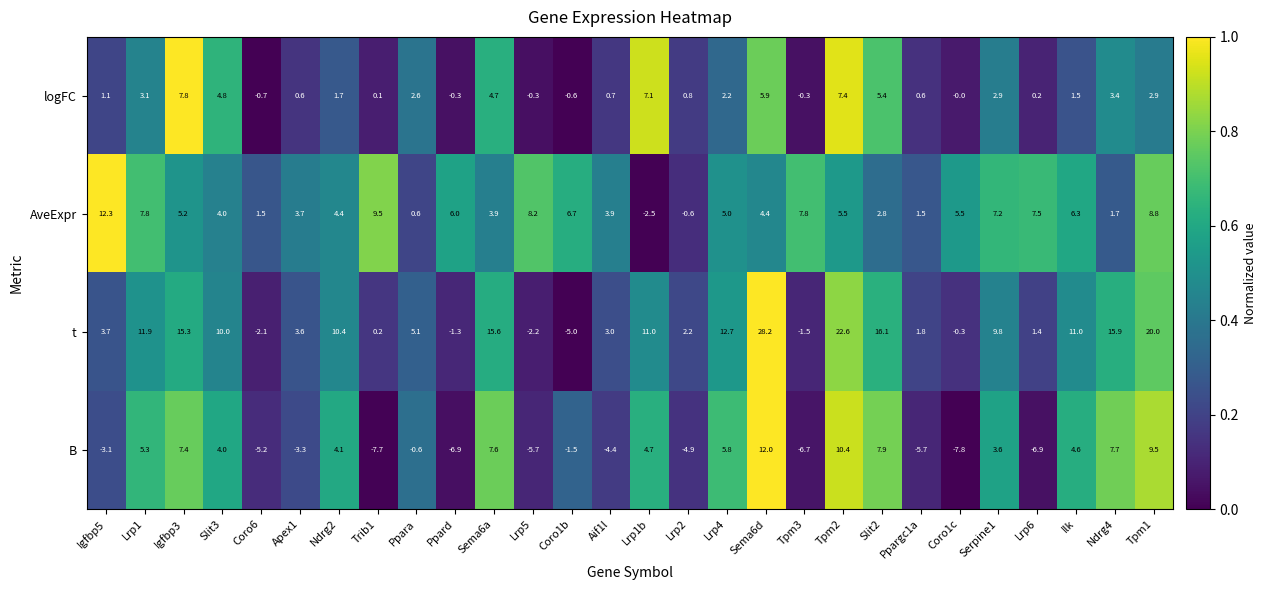

Is it true that logFC equals 7.3 at Sema6a?

False